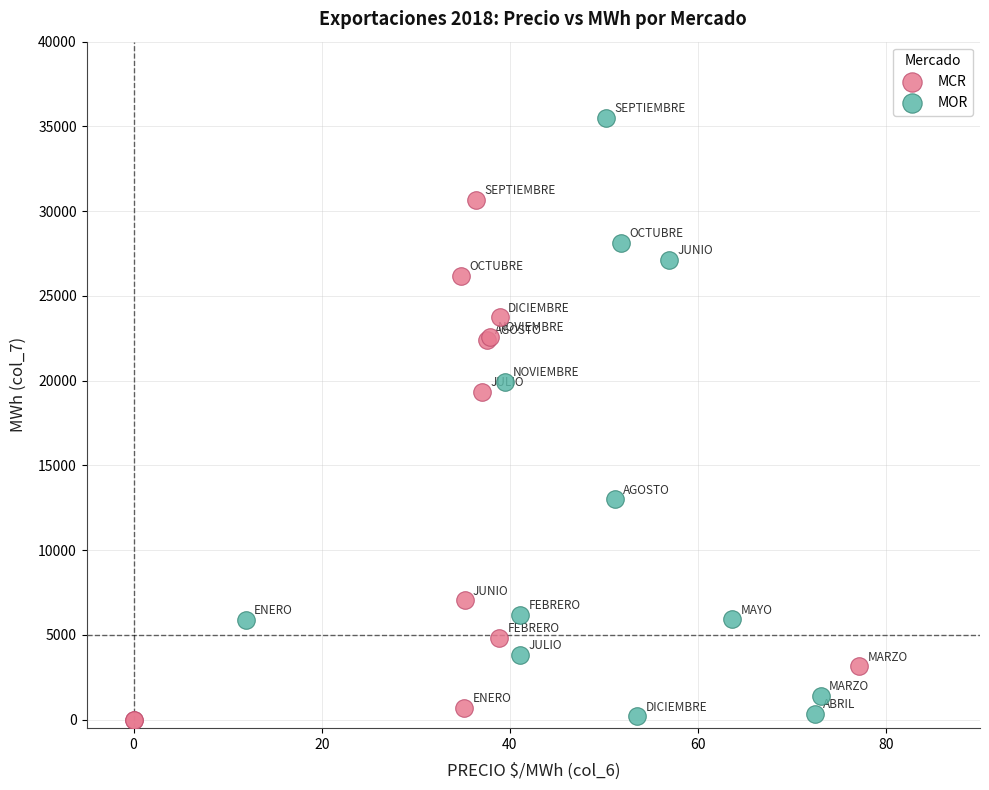

Which series has the largest Y range (max minus min)?

MOR